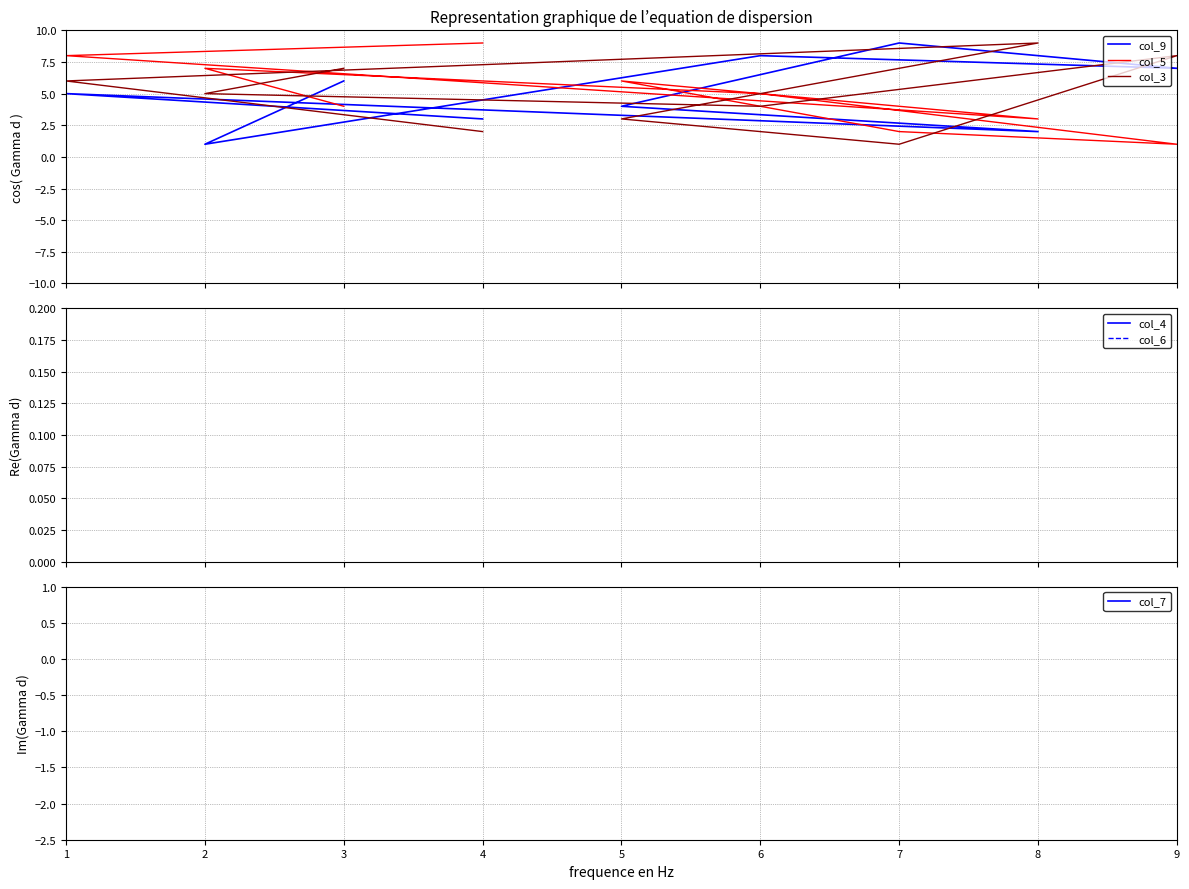

What is the difference between the second highest and second lowest values in the col_5 series?

6